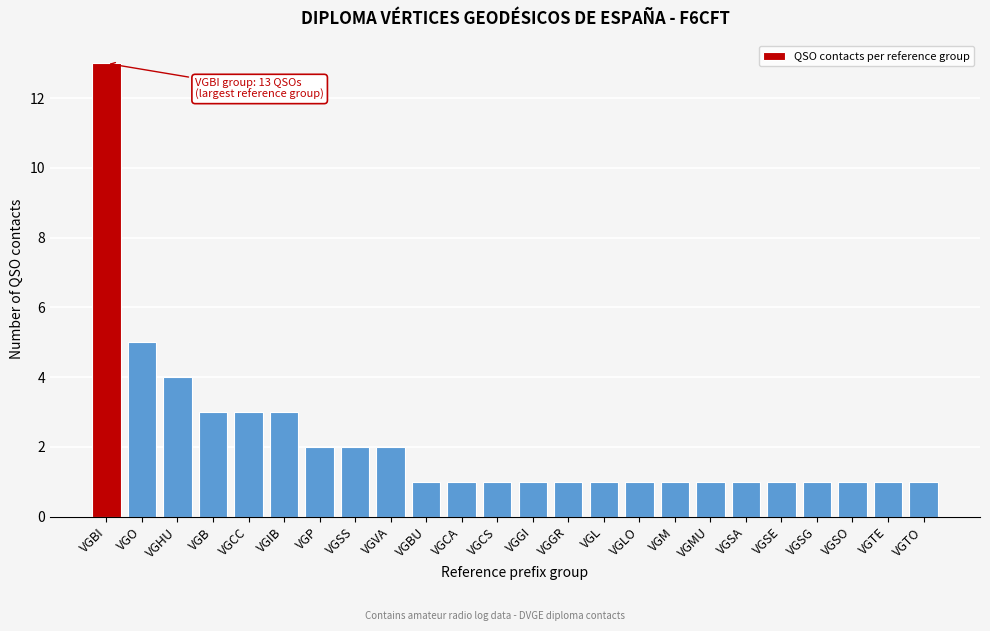

Reading left to right, what are all the values shown in this chart?

13	5	4	3	3	3	2	2	2	1	1	1	1	1	1	1	1	1	1	1	1	1	1	1